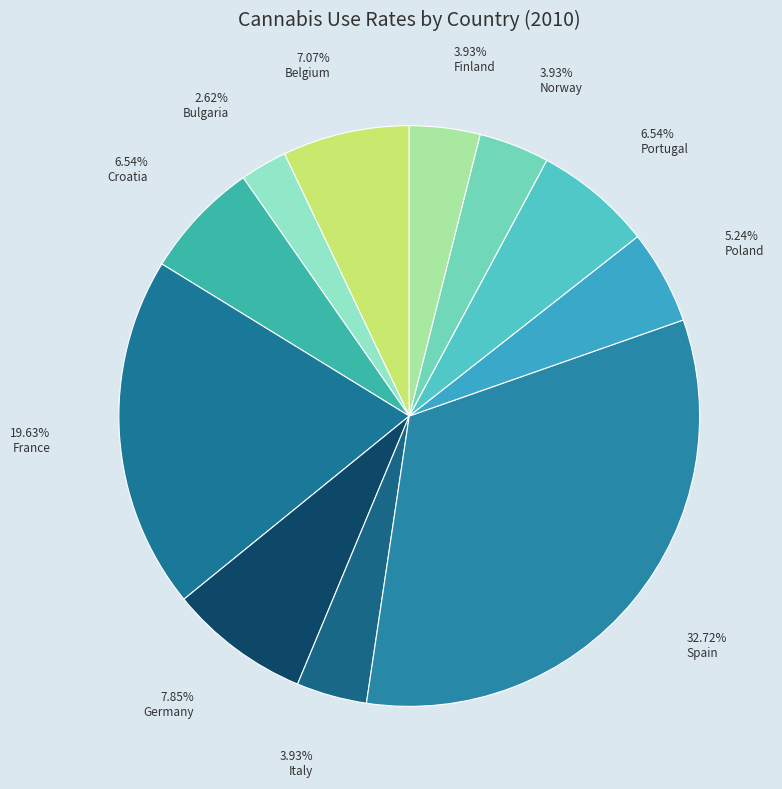

Is there a majority slice in this chart?

No